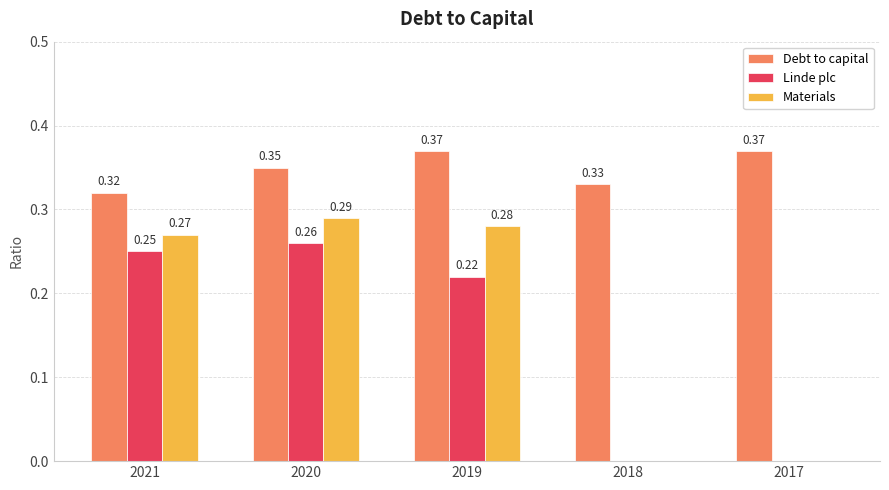

Which series has the largest total across all categories?

Debt to capital